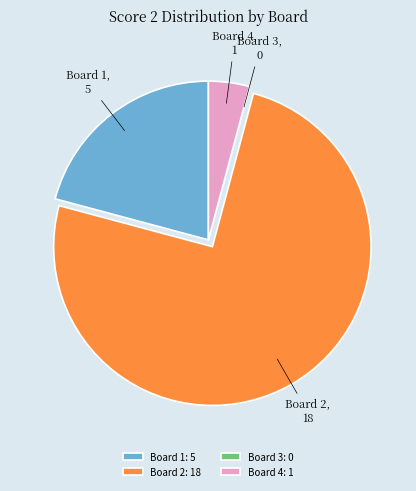

True or false: Board 4 accounts for 12% of the total.

False